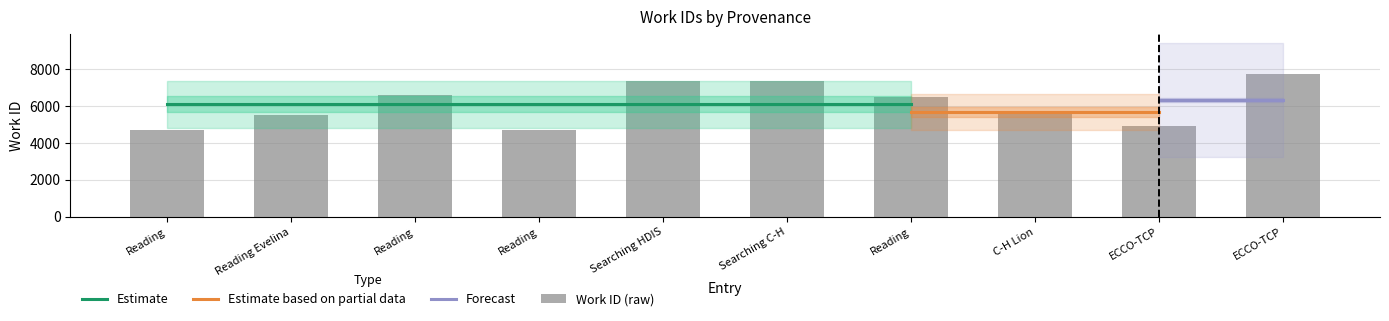

At which category does the chart reach its peak across all series?

ECCO-TCP